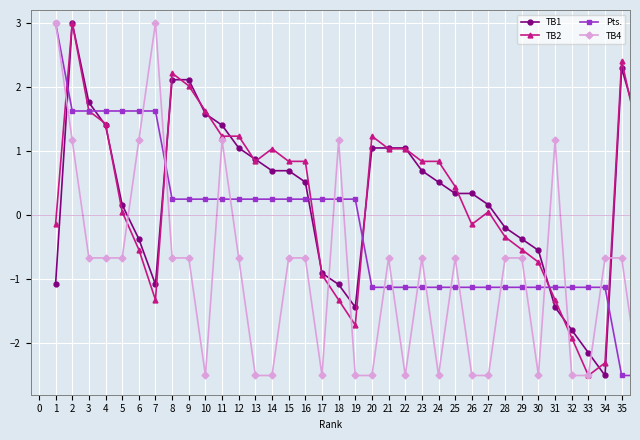

What is the value of the Pts. point at the 32nd from the left?

-1.1